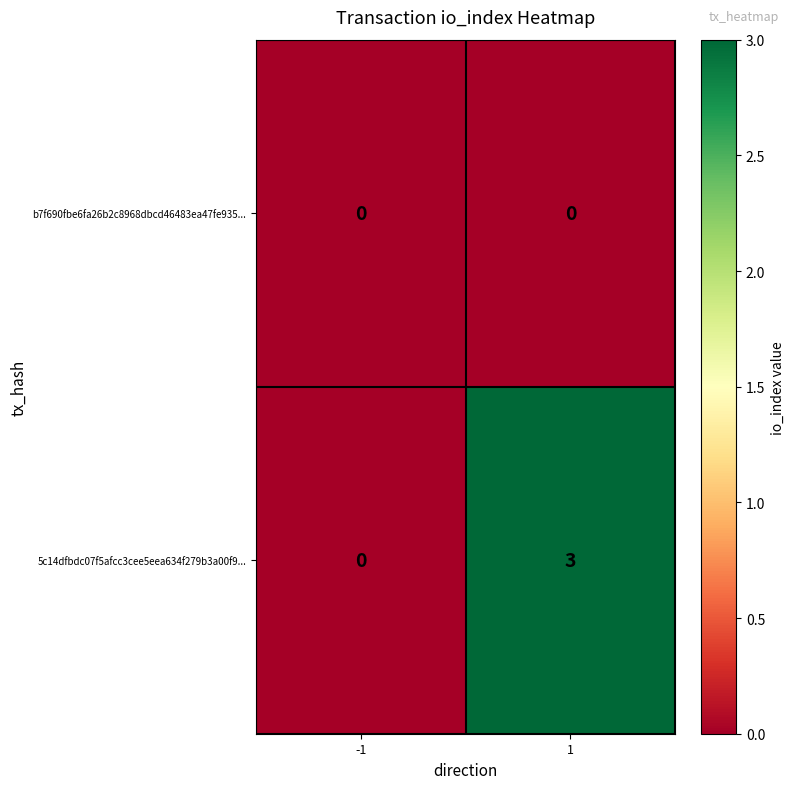

What is the greatest value displayed?

3